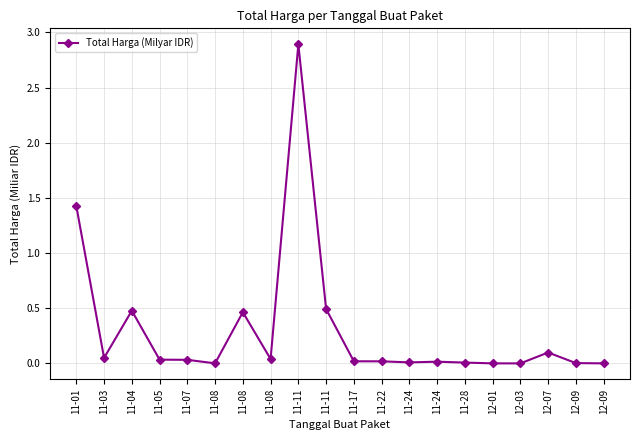

List the labels in order of value, largest first.

11-11, 11-01, 11-11, 11-04, 11-08, 12-07, 11-03, 11-08, 11-05, 11-07, 11-17, 11-22, 11-24, 11-24, 11-28, 12-09, 11-08, 12-01, 12-09, 12-03